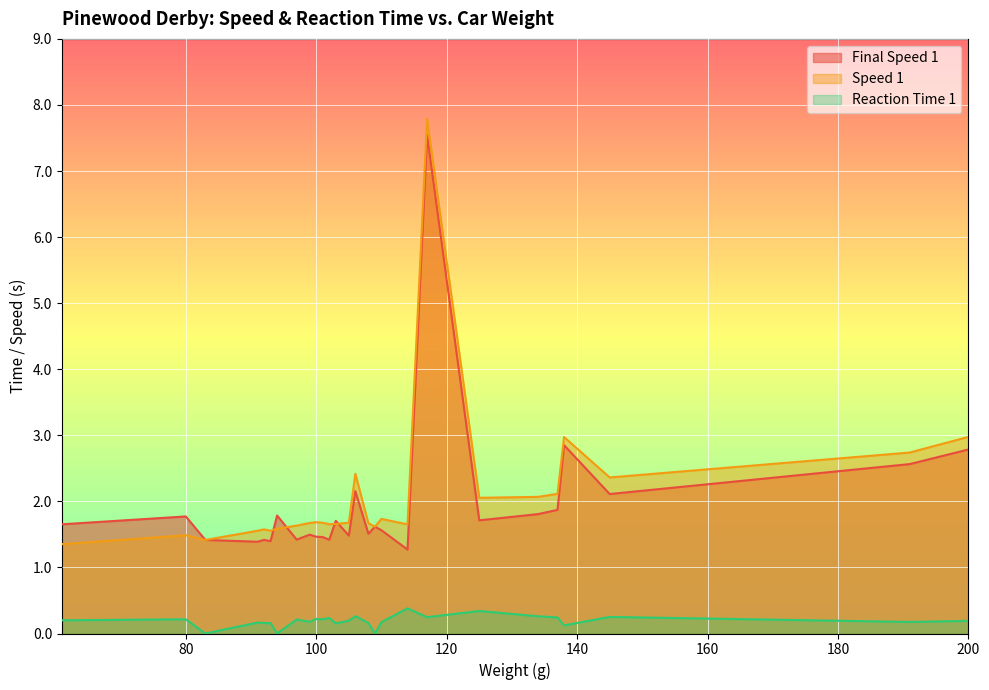

Which series has the widest spread of values?

Speed 1